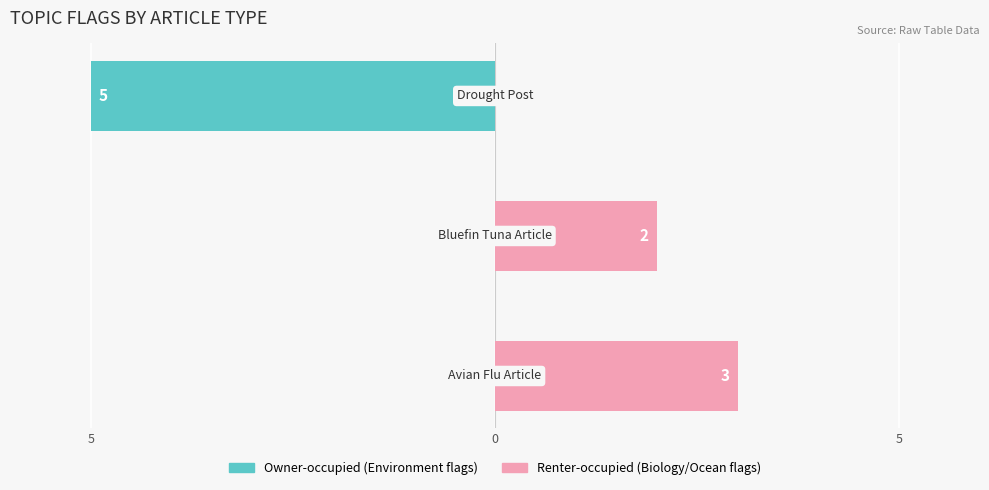

The value of Renter-occupied at 5 is 0. True or false?

True